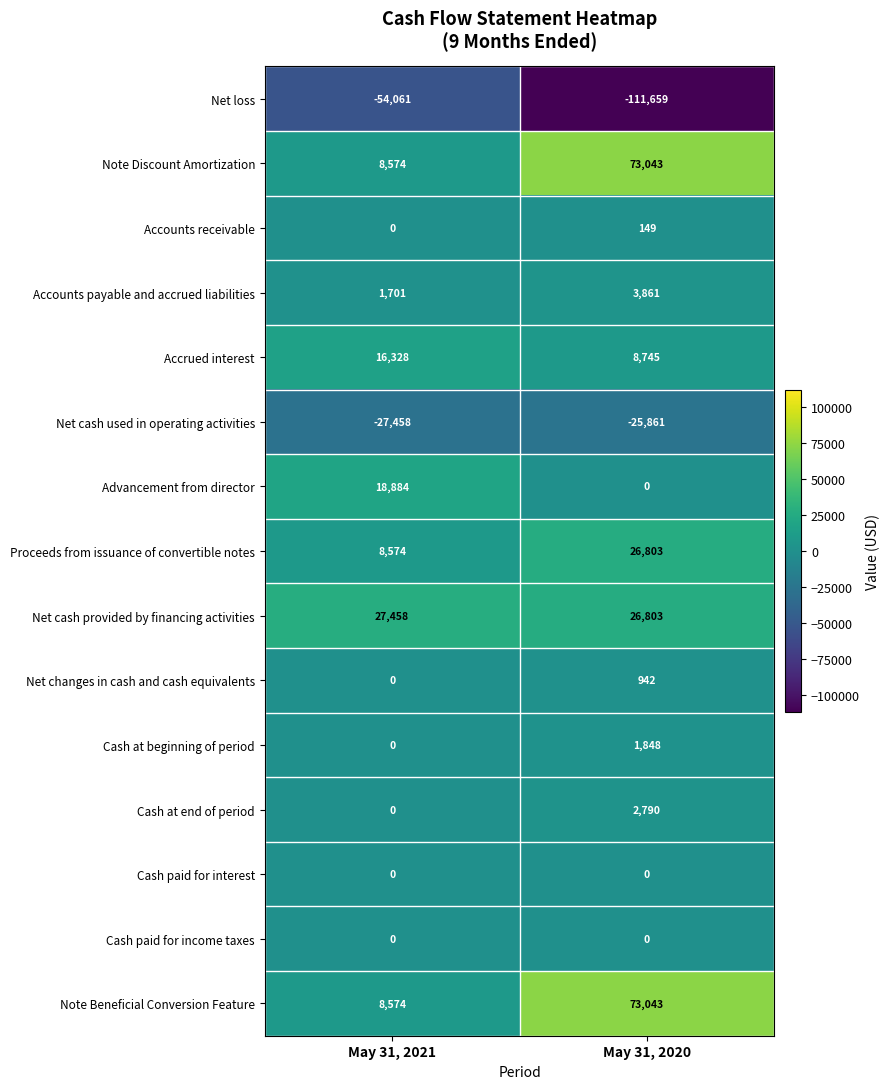

Reading right to left, list all the values displayed in this chart.

Net loss: -111659	-54061
Note Discount Amortization: 73043	8574
Accounts receivable: 149	0
Accounts payable and accrued liabilities: 3861	1701
Accrued interest: 8745	16328
Net cash used in operating activities: -25861	-27458
Advancement from director: 0	18884
Proceeds from issuance of convertible notes: 26803	8574
Net cash provided by financing activities: 26803	27458
Net changes in cash and cash equivalents: 942	0
Cash at beginning of period: 1848	0
Cash at end of period: 2790	0
Cash paid for interest: 0	0
Cash paid for income taxes: 0	0
Note Beneficial Conversion Feature: 73043	8574